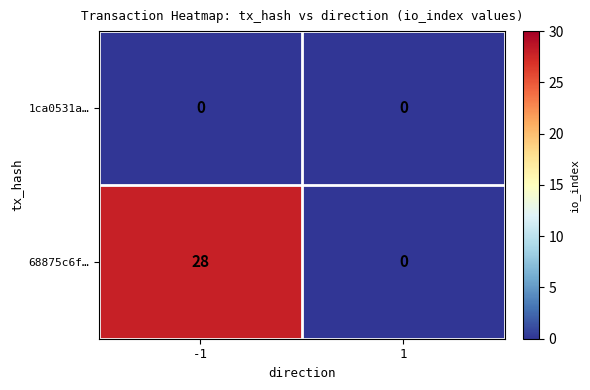

Which series has the largest range (max minus min)?

68875c6f…